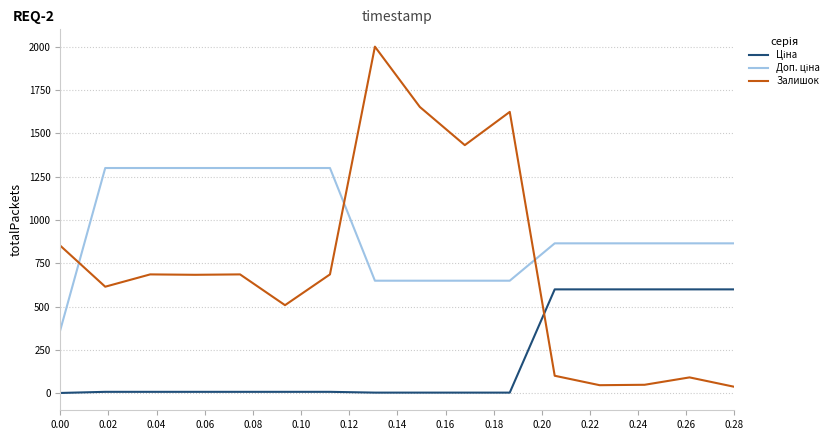

What is the maximum value shown in the chart?

2000.0